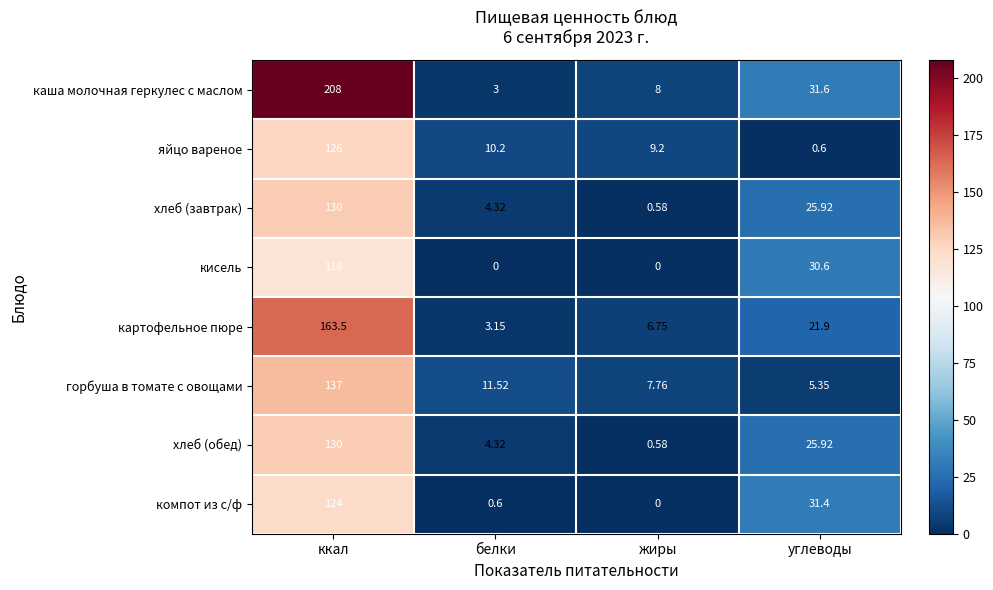

At which category is the sum across all series the highest?

ккал